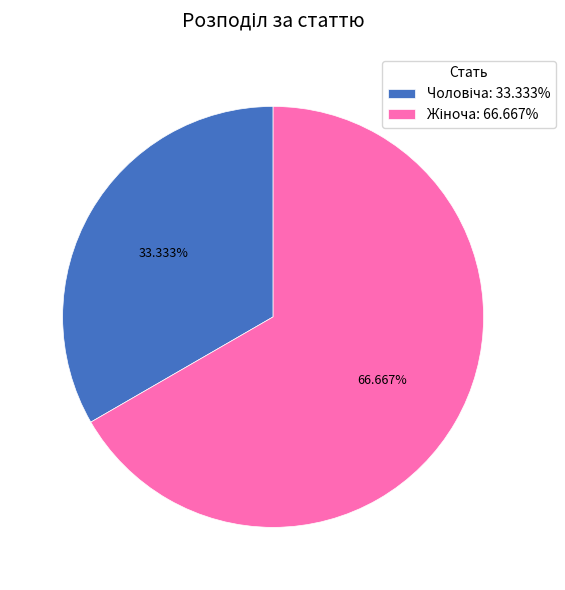

Is there a majority slice in this chart?

Yes